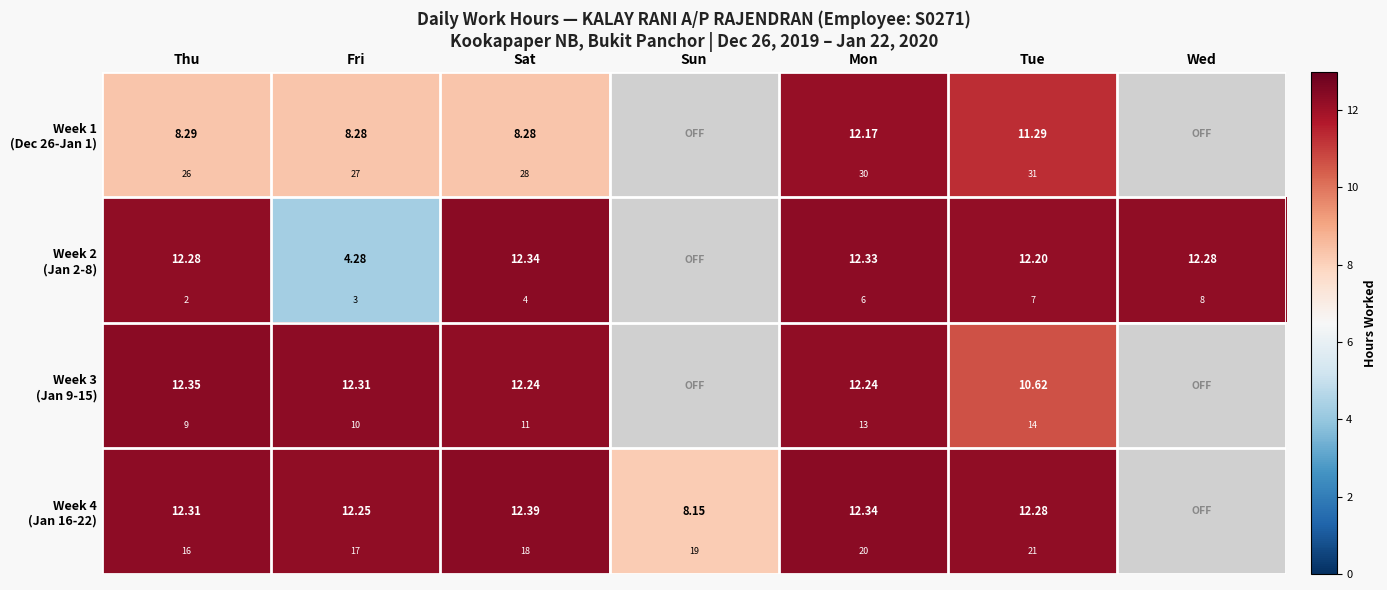

How many values in Week 1 (Dec 26-Jan 1) are above zero?

5